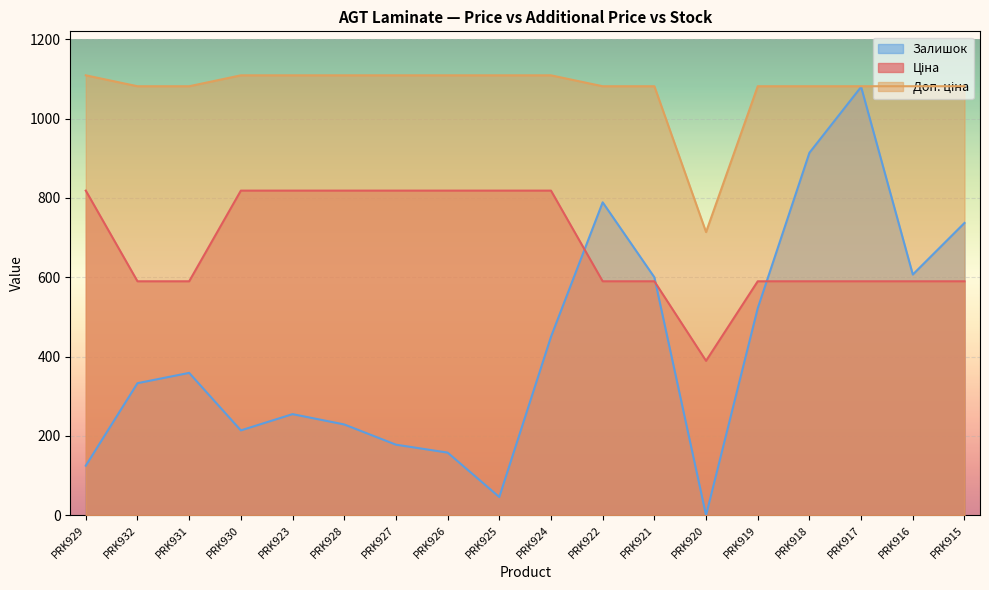

Which label corresponds to the smallest value in the chart?

PRK920